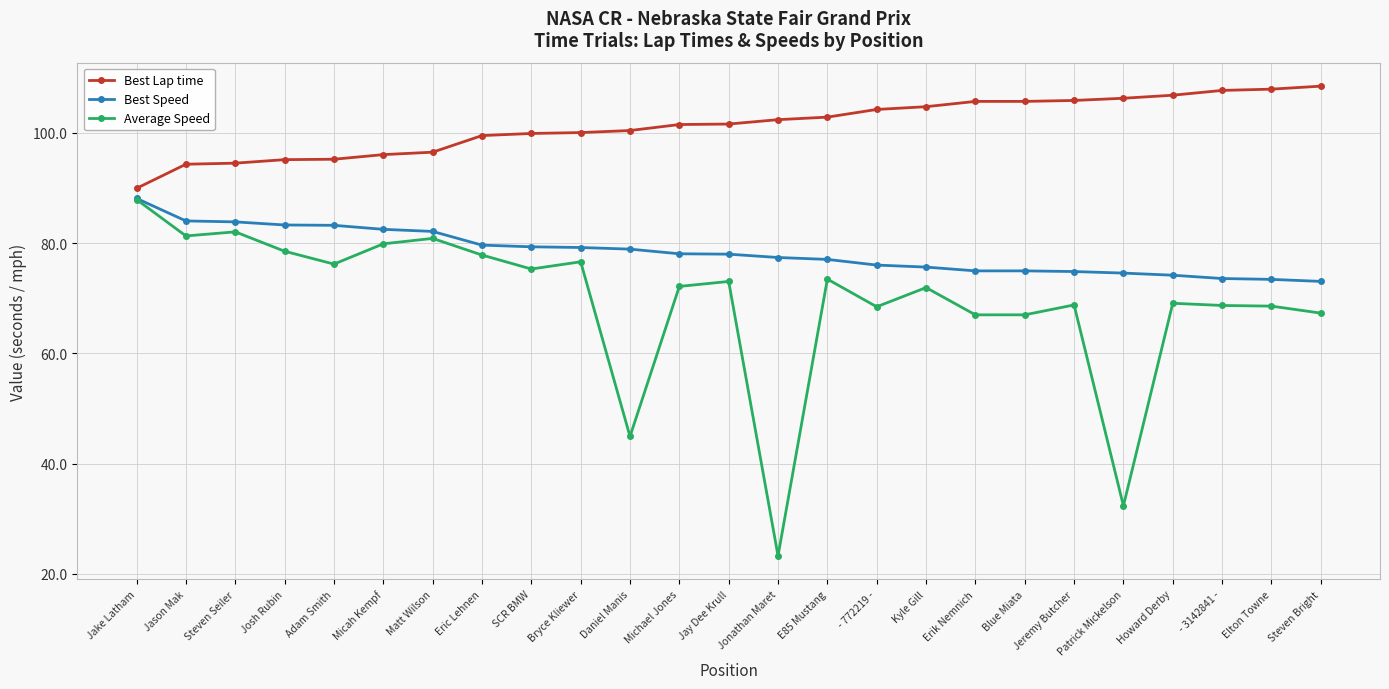

Is the value of Best Lap time at Blue Miata greater than the value of Average Speed at Michael Jones?

Yes